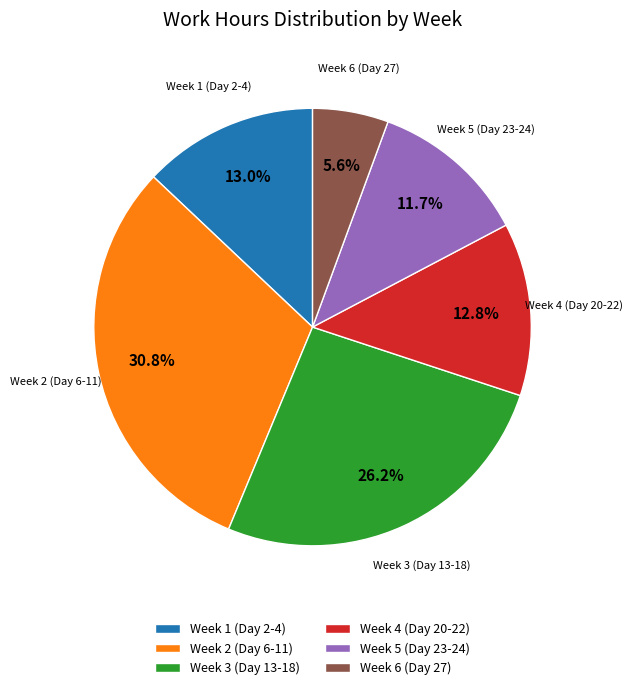

Does any single category account for the majority?

No